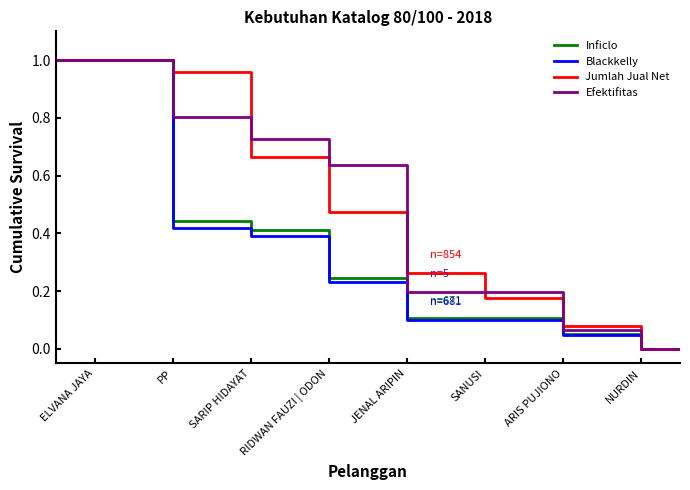

What are all the series names shown in the legend?

Inficlo, Blackkelly, Jumlah Jual Net, Efektifitas